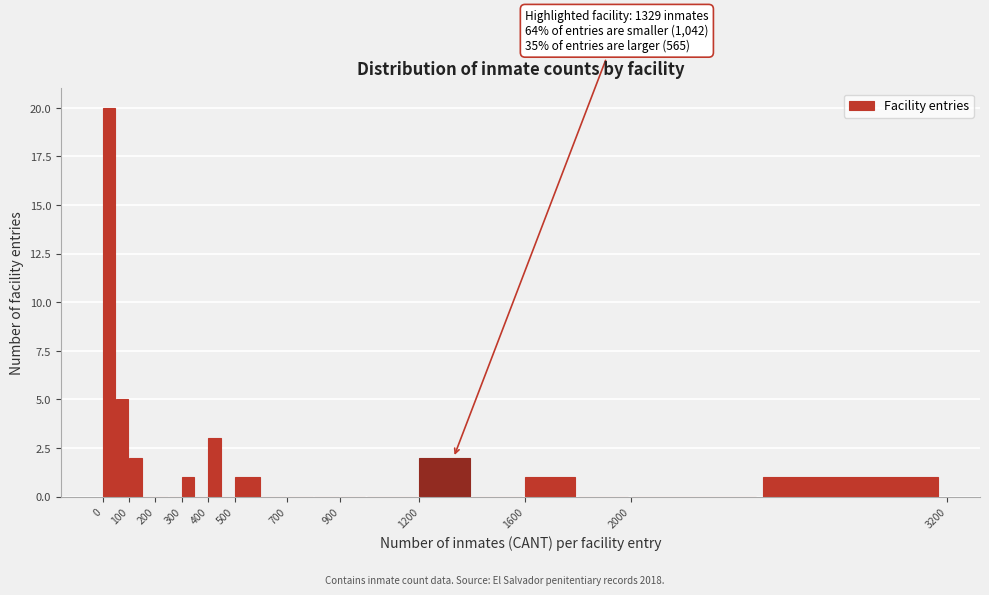

Which range on the x-axis has the tallest bar?

0 to 50